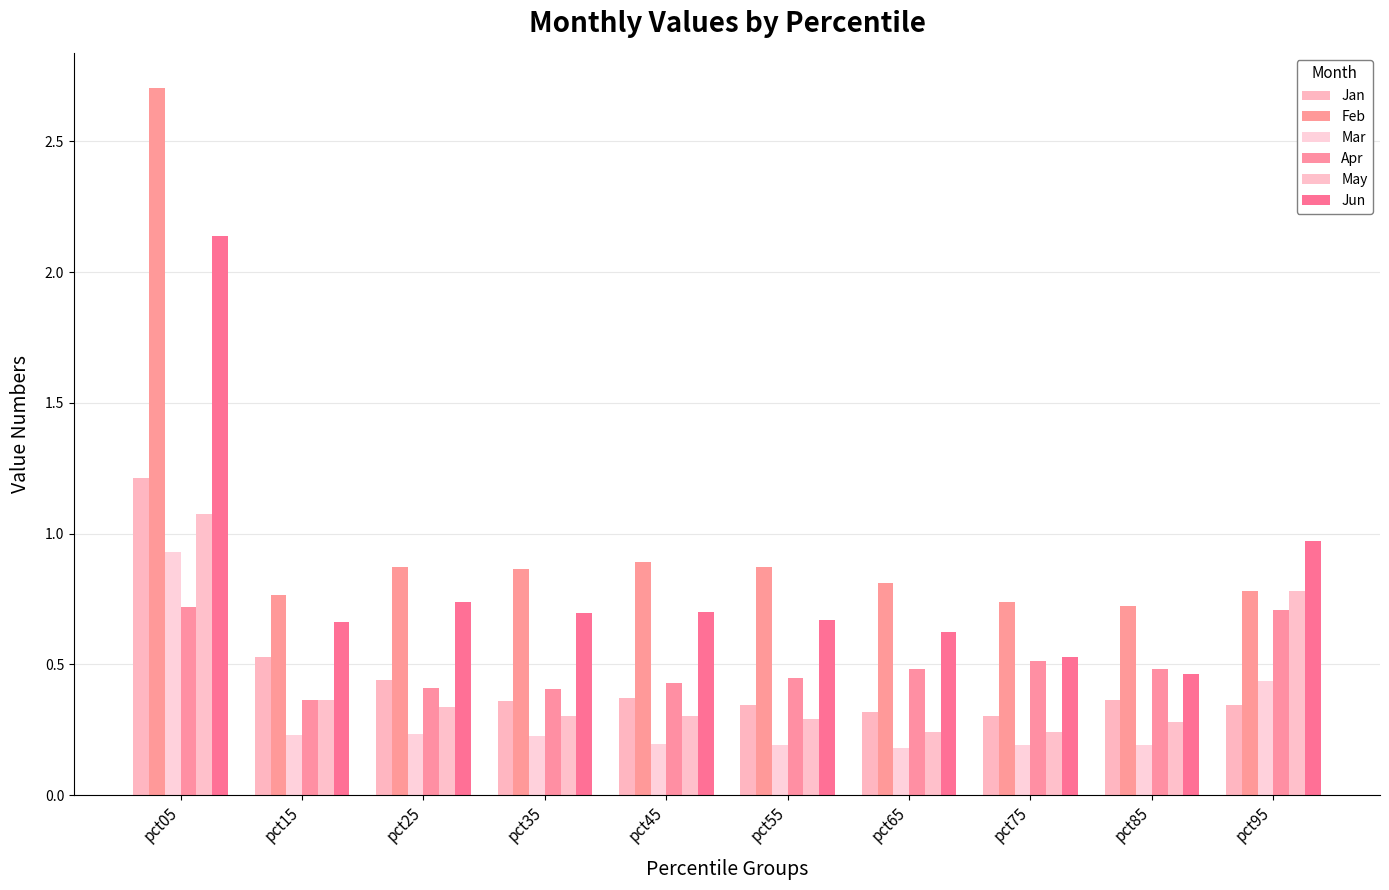

At which category does the chart reach its peak across all series?

pct05